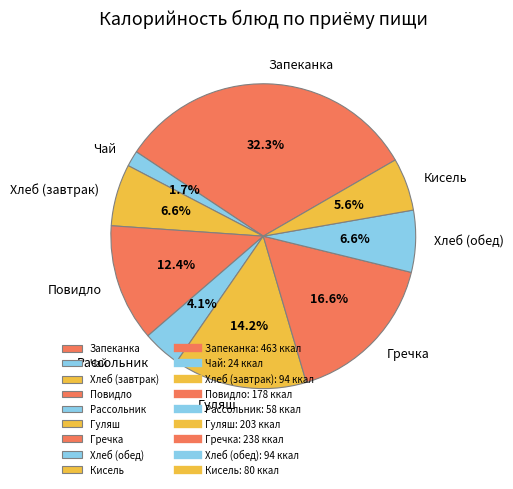

What is the ratio of the value at Хлеб (обед) to the value at Повидло?

0.5